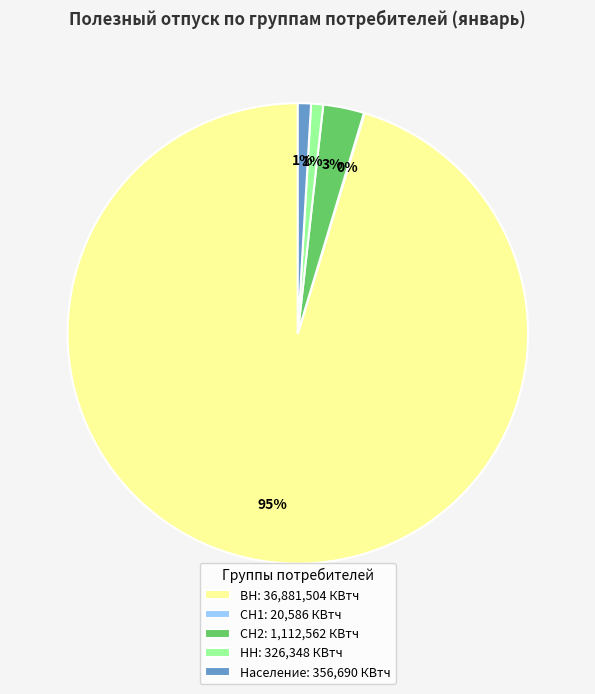

Do СН2: 1,112,562 КВтч and ВН: 36,881,504 КВтч together represent more than half of the pie?

Yes